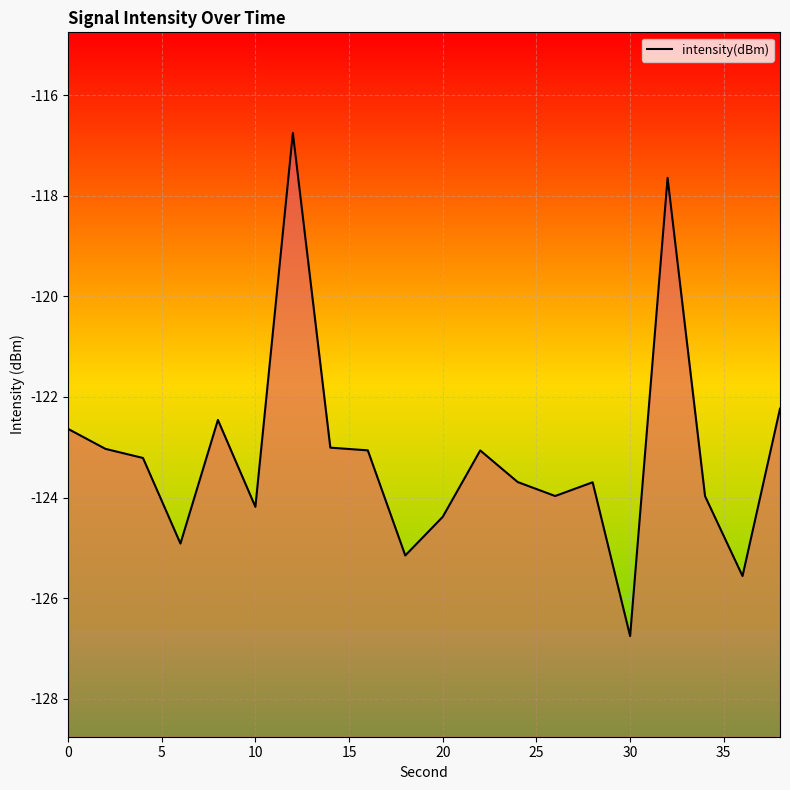

Reading right to left, transcribe all the data shown in this chart.

-122.2	-125.6	-124.0	-117.6	-126.8	-123.7	-124.0	-123.7	-123.1	-124.4	-125.1	-123.1	-123.0	-116.8	-124.2	-122.5	-124.9	-123.2	-123.0	-122.6